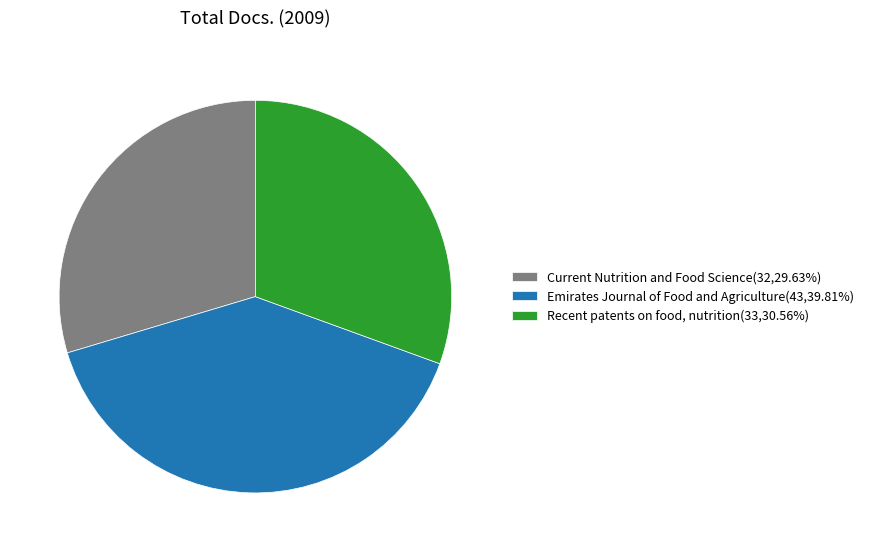

What is the ratio of the value at Current Nutrition and Food Science(32,29.63%) to the value at Recent patents on food, nutrition(33,30.56%)?

1.0